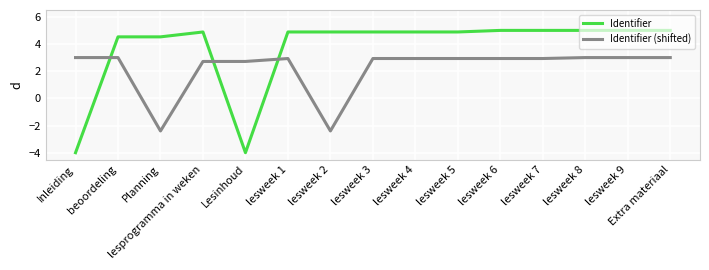

What is the minimum value shown in the chart?

-4.0